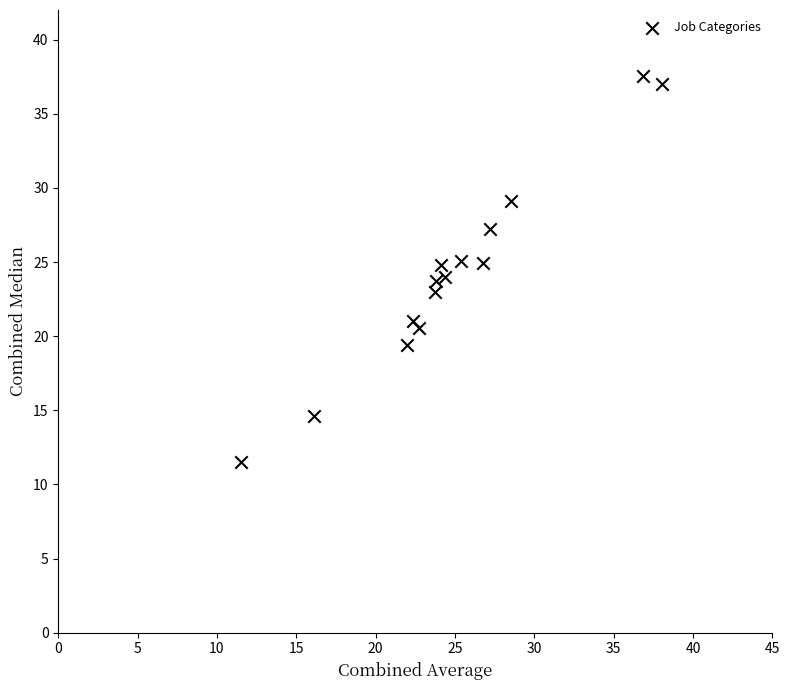

What is the range of X values (max minus min)?

26.5